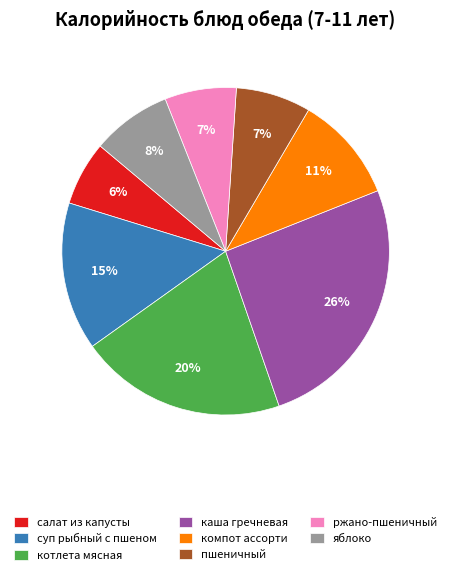

Is there any slice that represents more than half of the pie?

No